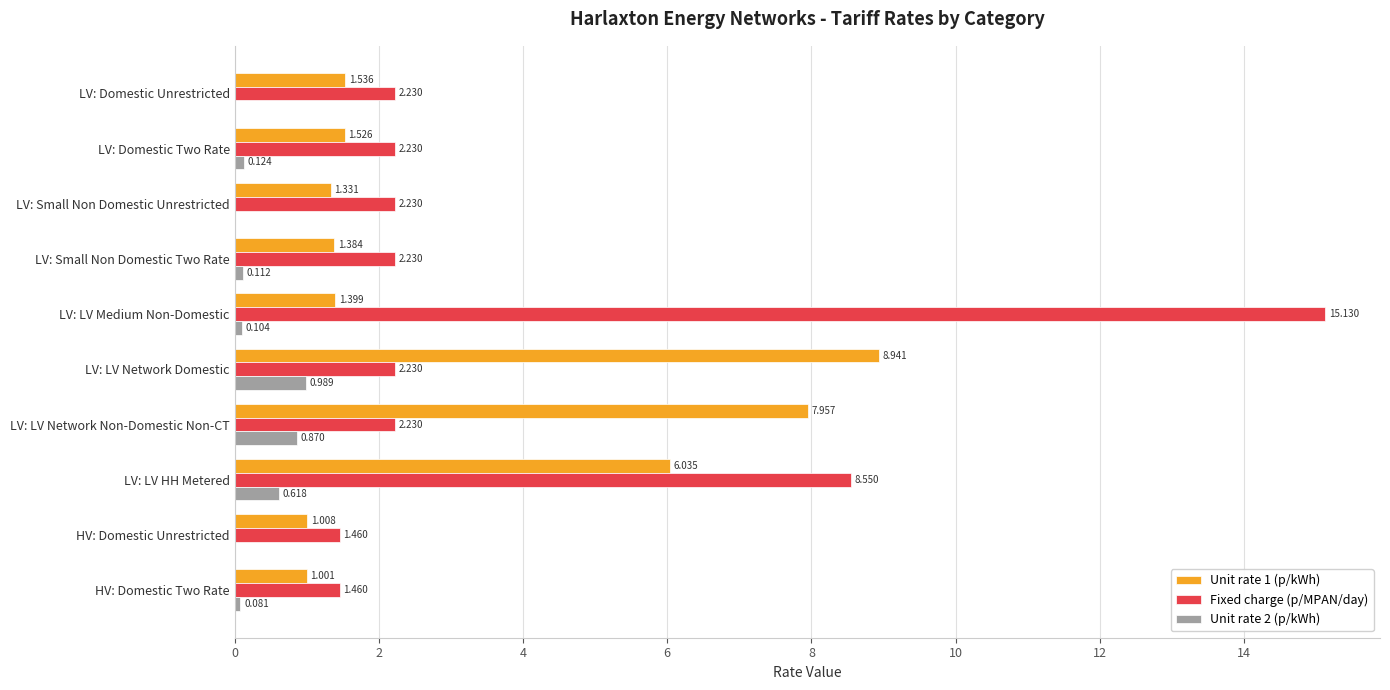

Which series has the largest range (max minus min)?

Fixed charge (p/MPAN/day)